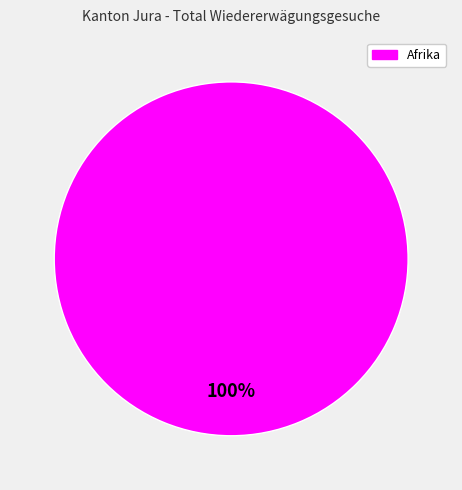

Is there a majority slice in this chart?

Yes